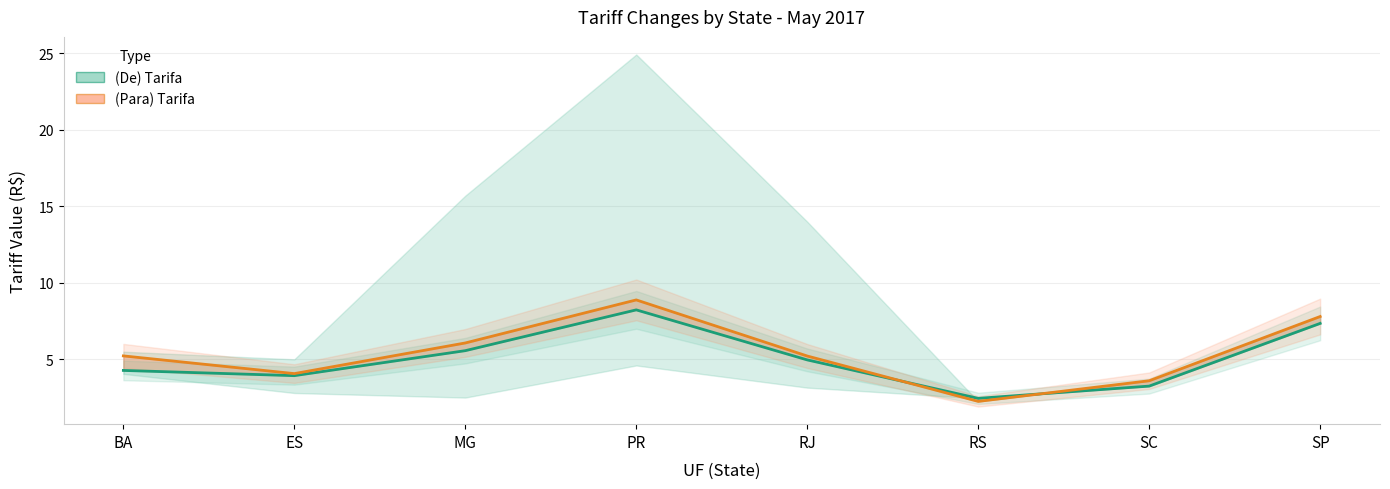

Reading right to left, list all the values displayed in this chart.

(De) Tarifa: 7.3	3.2	2.5	5.0	8.2	5.6	3.9	4.3
(Para) Tarifa: 7.8	3.6	2.2	5.2	8.9	6.1	4.1	5.2